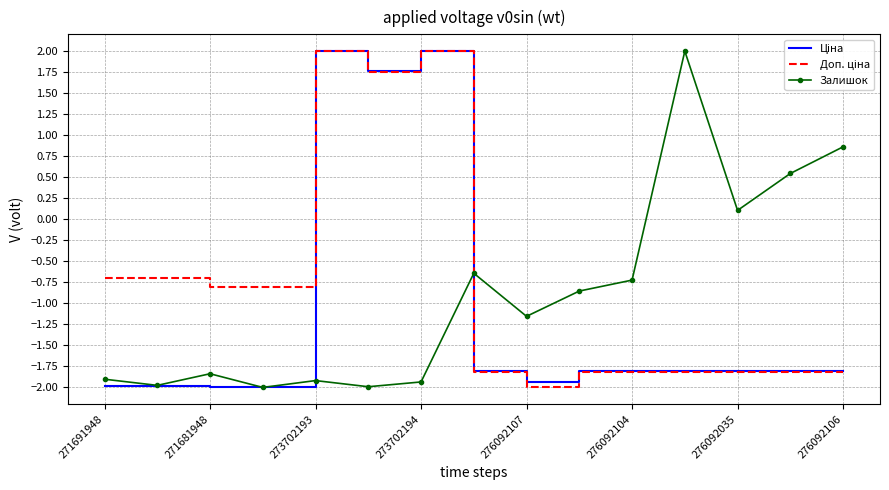

What is the minimum value for Залишок?

-2.0